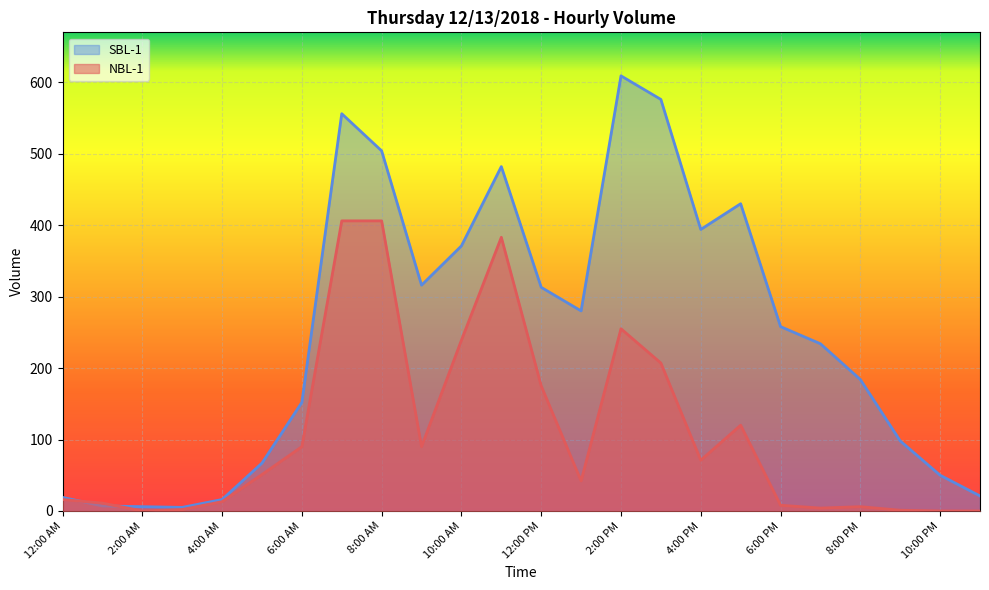

Which series has the largest total across all categories?

SBL-1